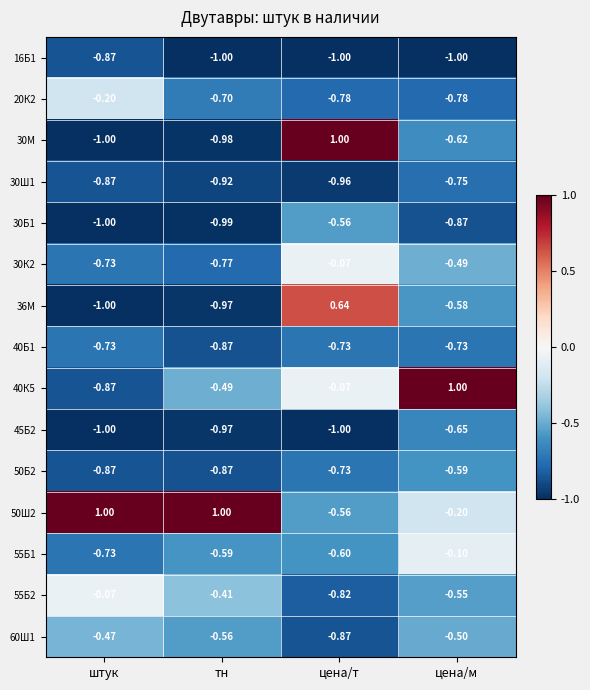

Which series changed the most between тн and цена/т?

30М